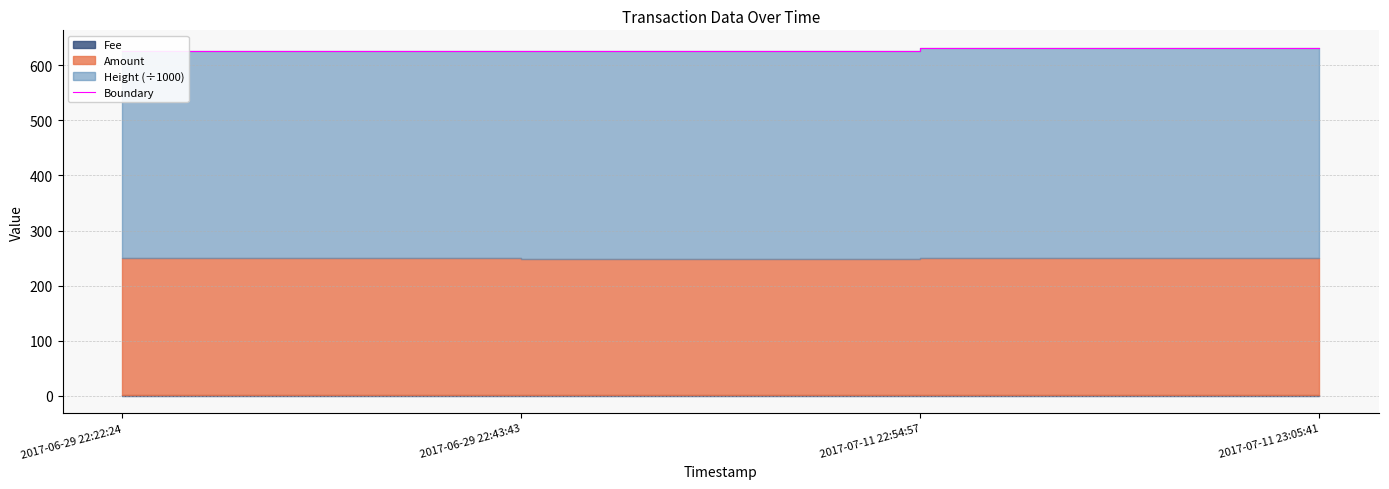

Reading left to right, what are all the values shown in this chart?

626.5	625.5	631.8	630.8